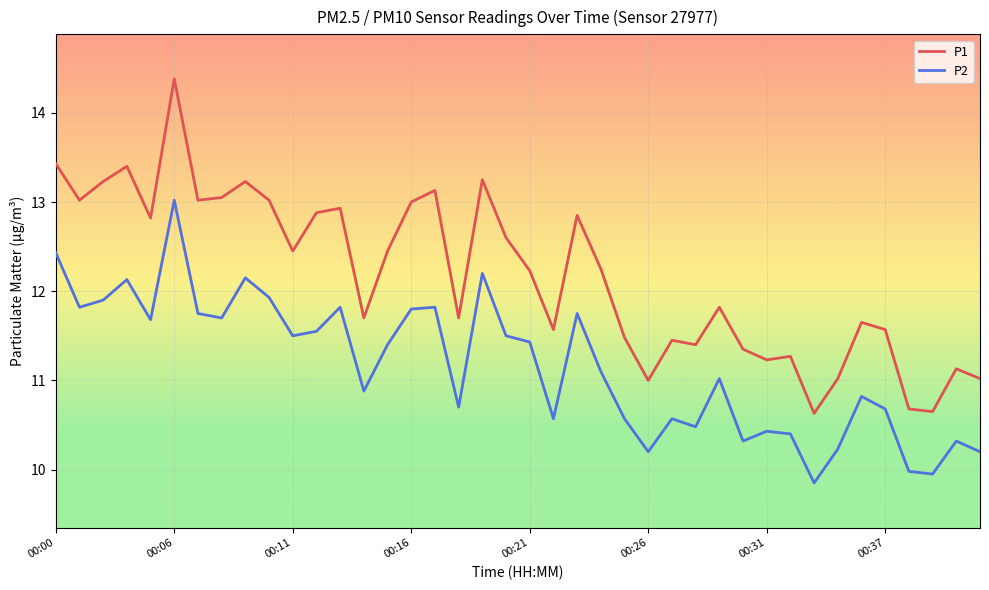

True or false: P2 and P1 cross at least once.

False